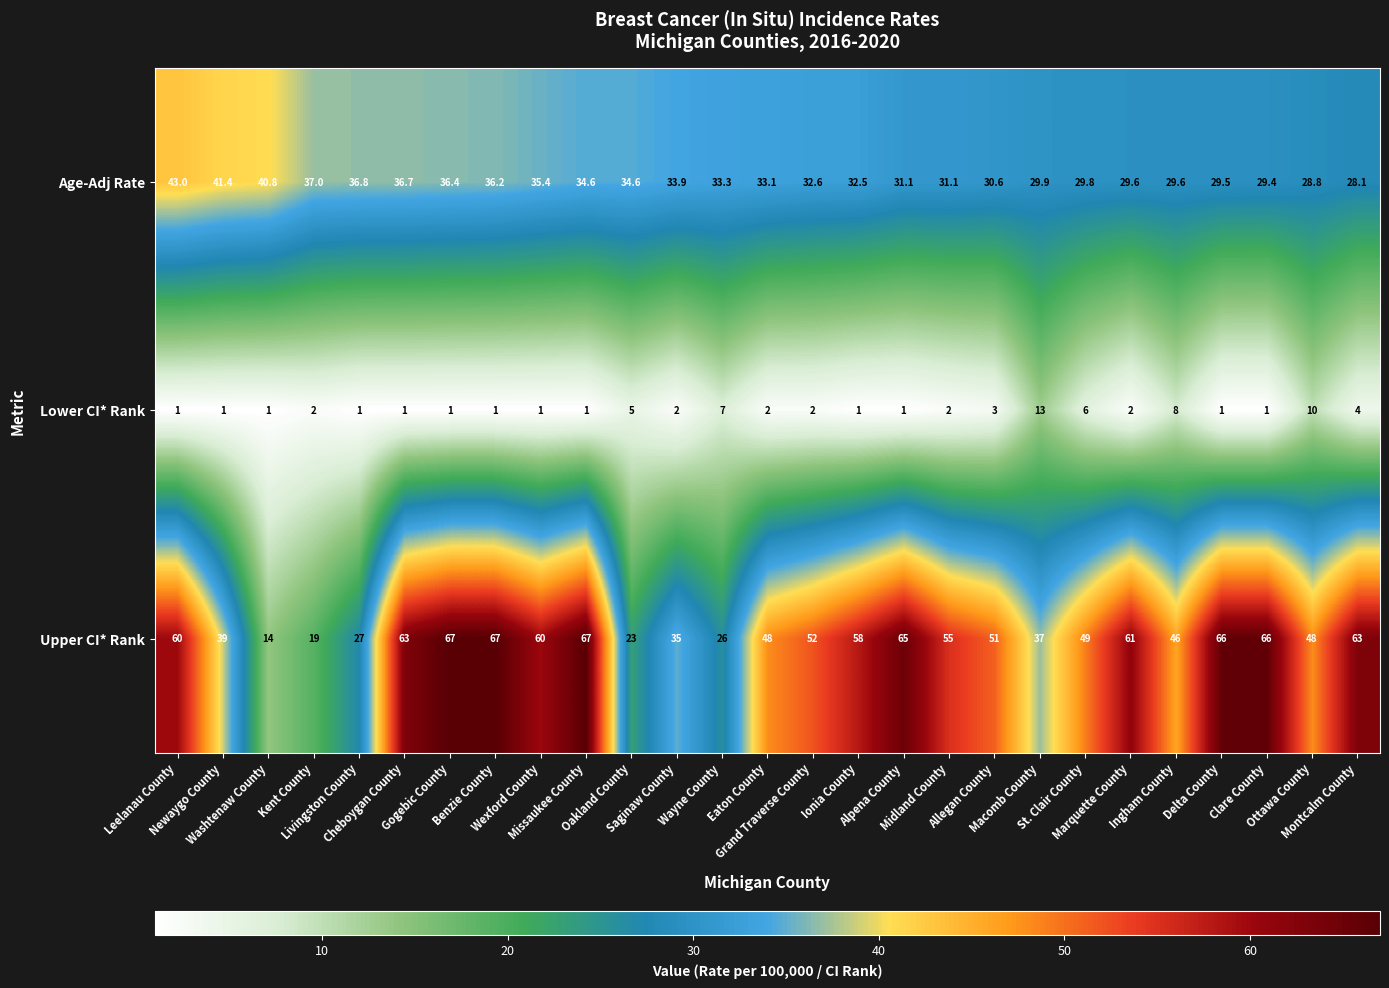

List the series in order of their overall mean, lowest first.

Lower CI* Rank, Age-Adj Rate, Upper CI* Rank